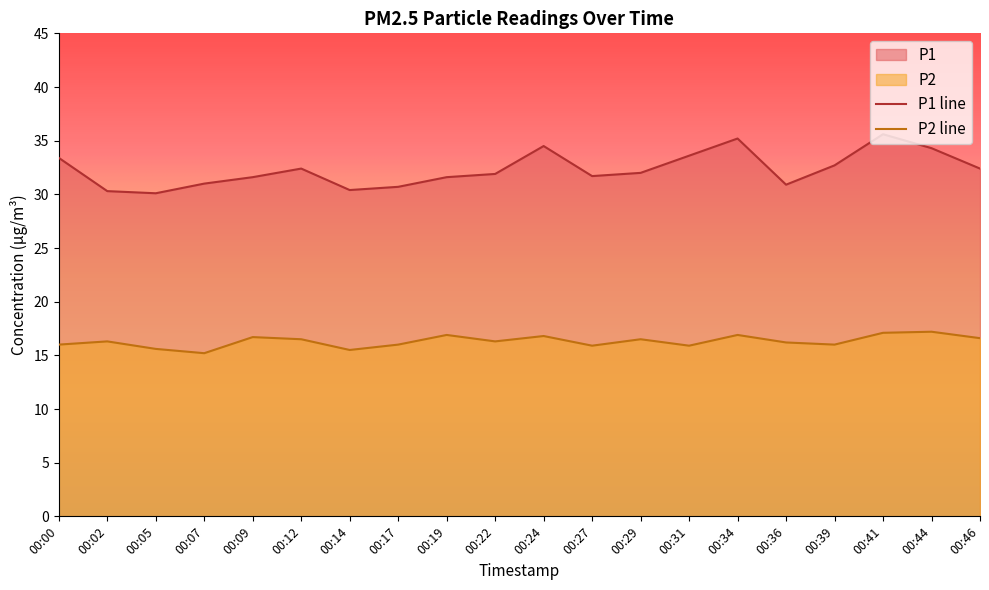

Which series has the largest total across all categories?

P1 line